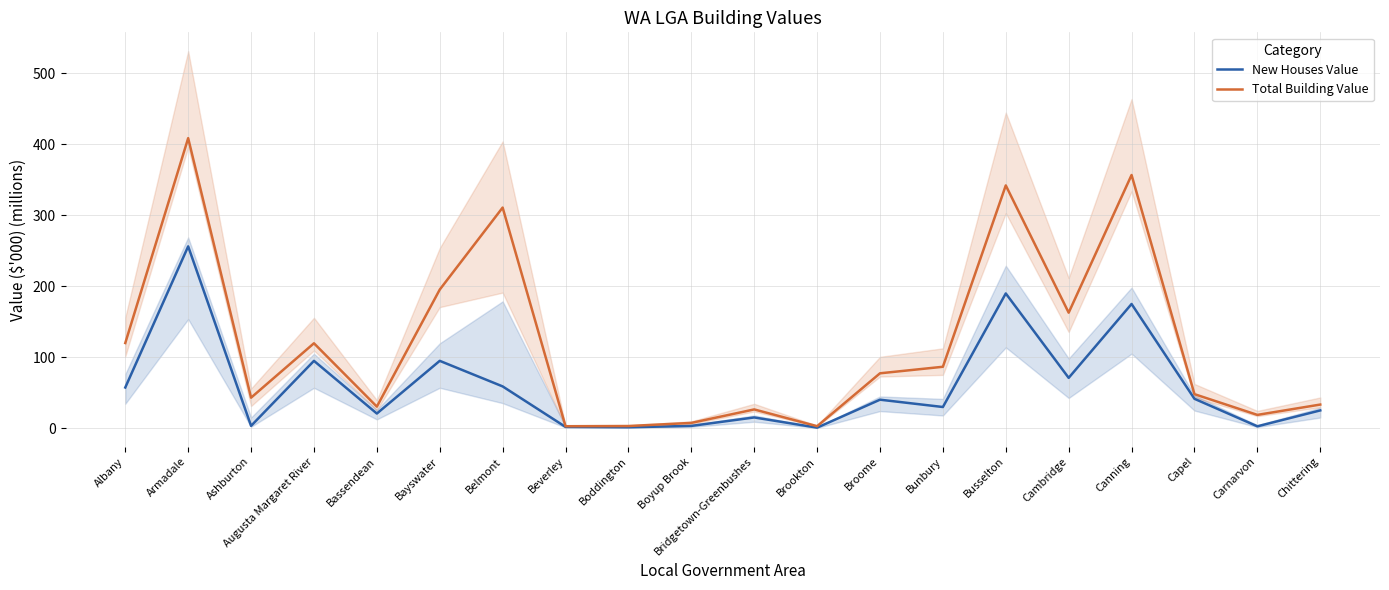

What is the difference between the maximum and second lowest values in the Total Building Value series?

406.0